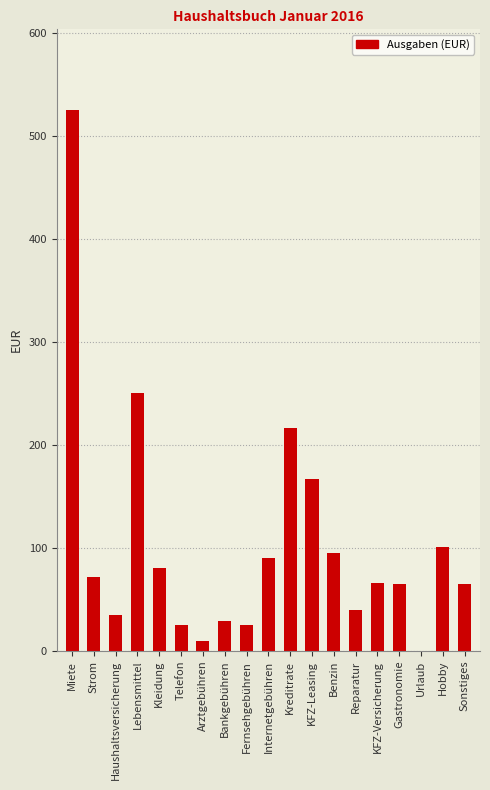

Read the value at KFZ-Versicherung.

66.0